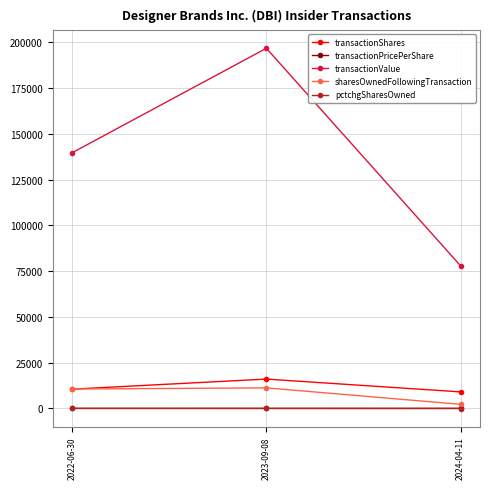

What position from the left is 2024-04-11?

3